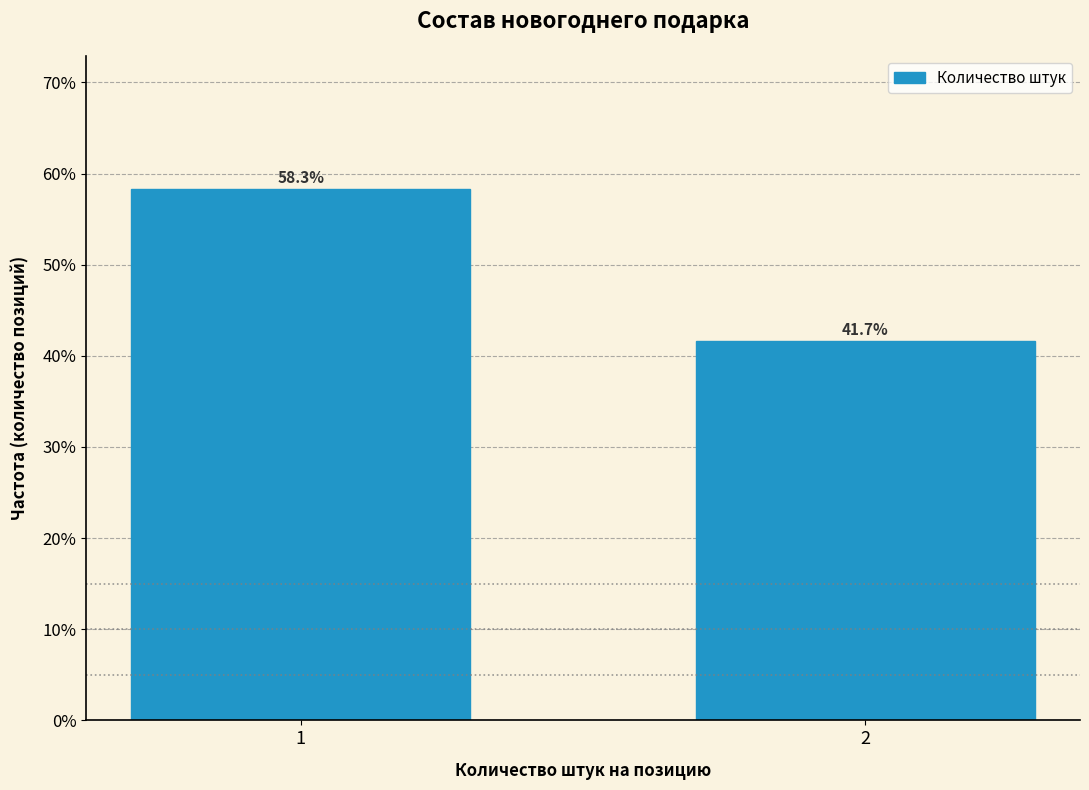

Reading right to left, extract all data points from this chart.

41.7	58.3